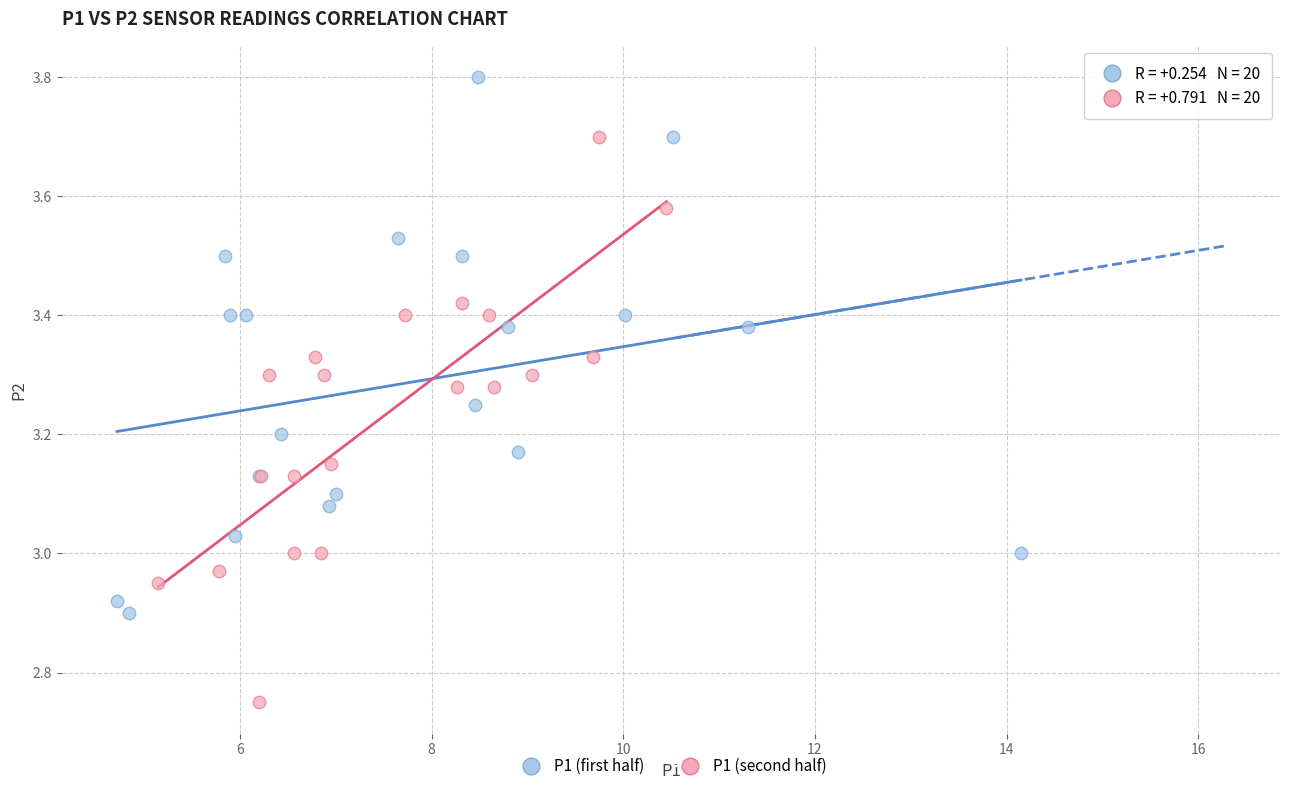

Which series has the largest Y range (max minus min)?

P1 (second half)